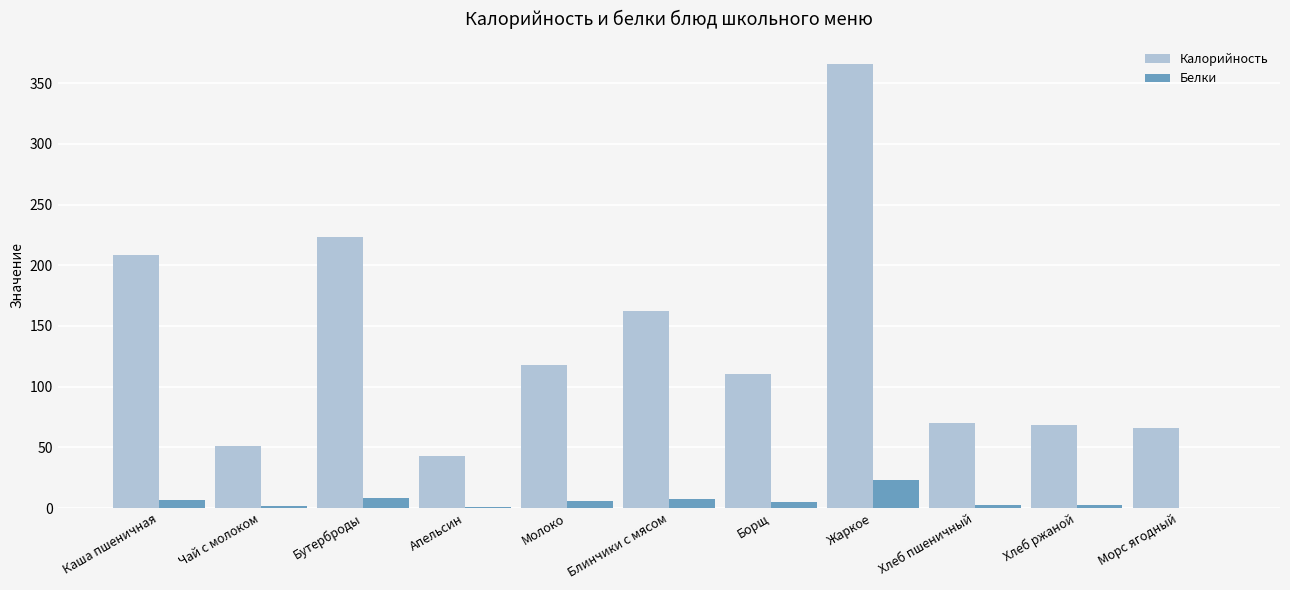

What is the highest value of the Калорийность series?

365.7